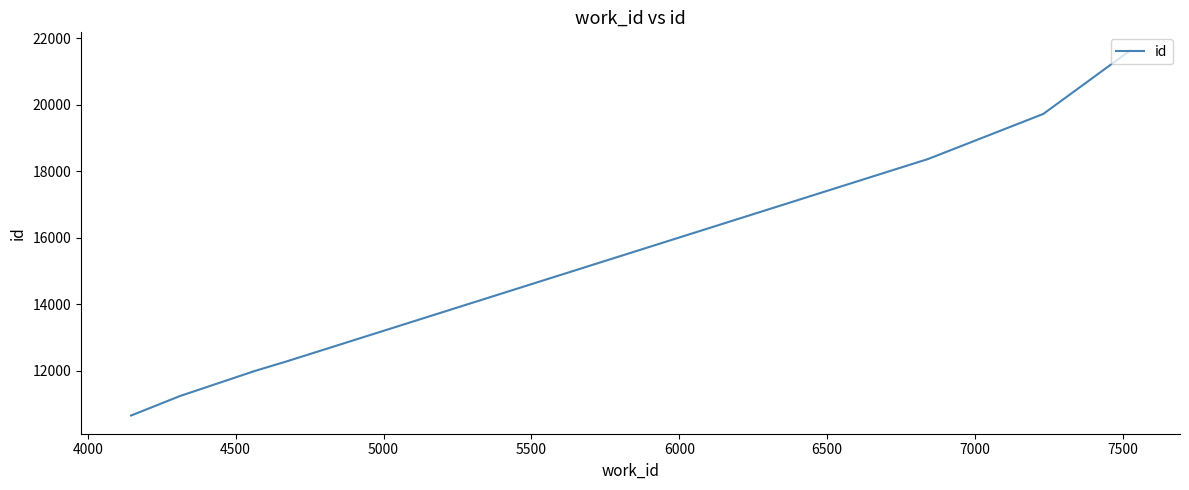

What is the change in value from 6500 to 7000?

+1353